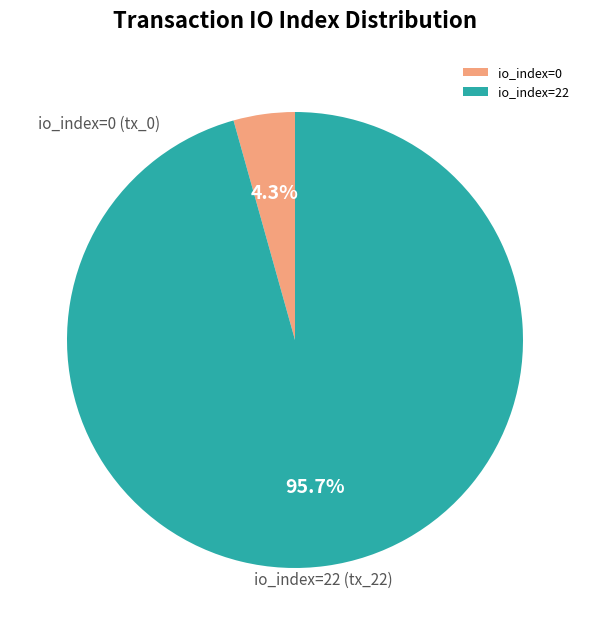

Which slice represents more than half of the pie?

io_index=22